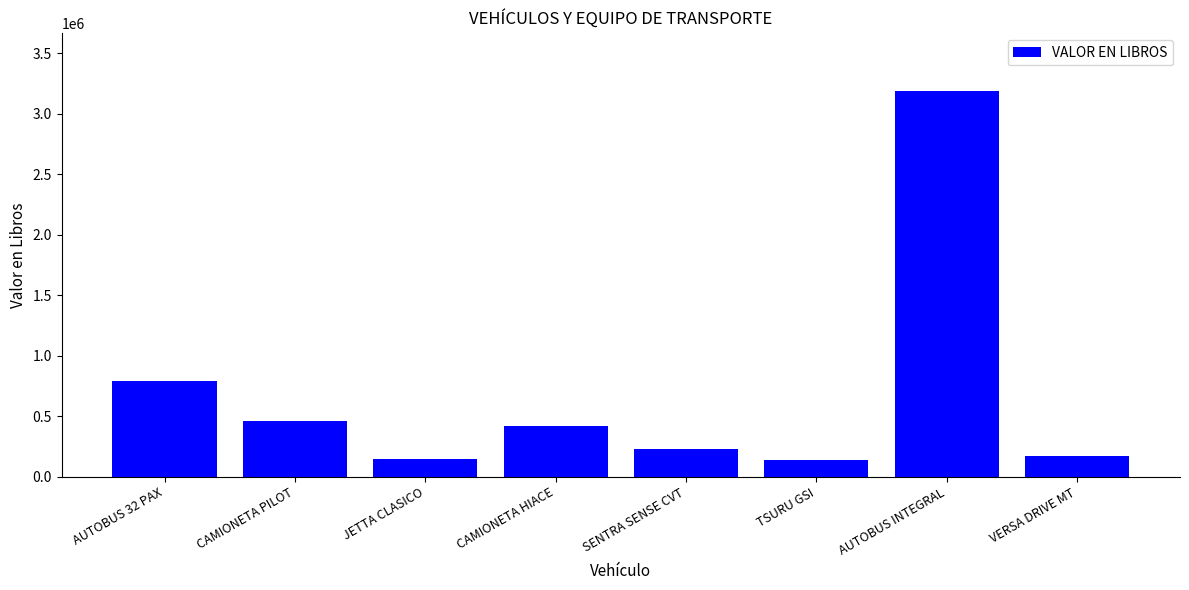

What is the average value?

693934.1